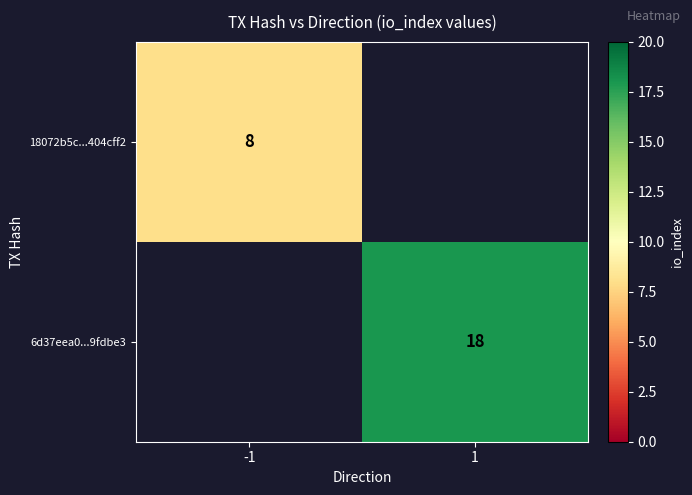

The 6d37eea0...9fdbe3 series shows 18 at 1. True or false?

True